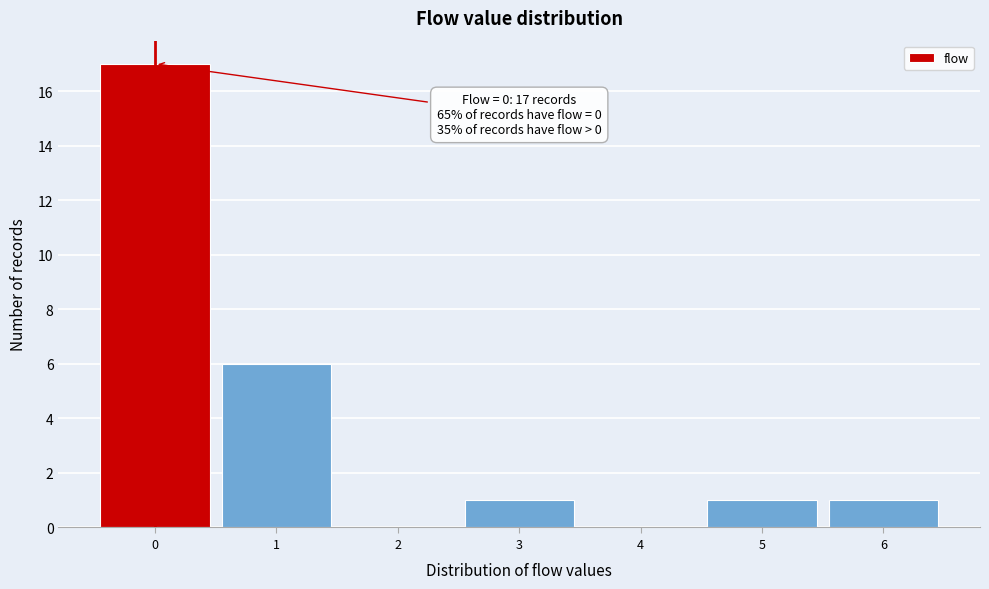

Reading left to right, what are all the values shown in this chart?

0=17	1=6	2=0	3=1	4=0	5=1	6=1